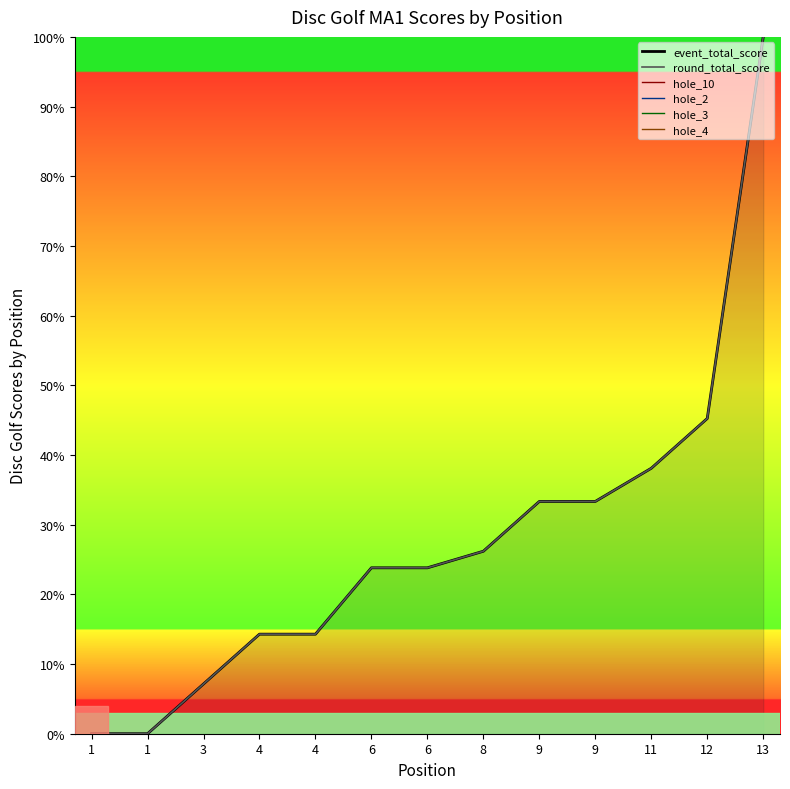

Where does the hole_2 series first go above -104?

9